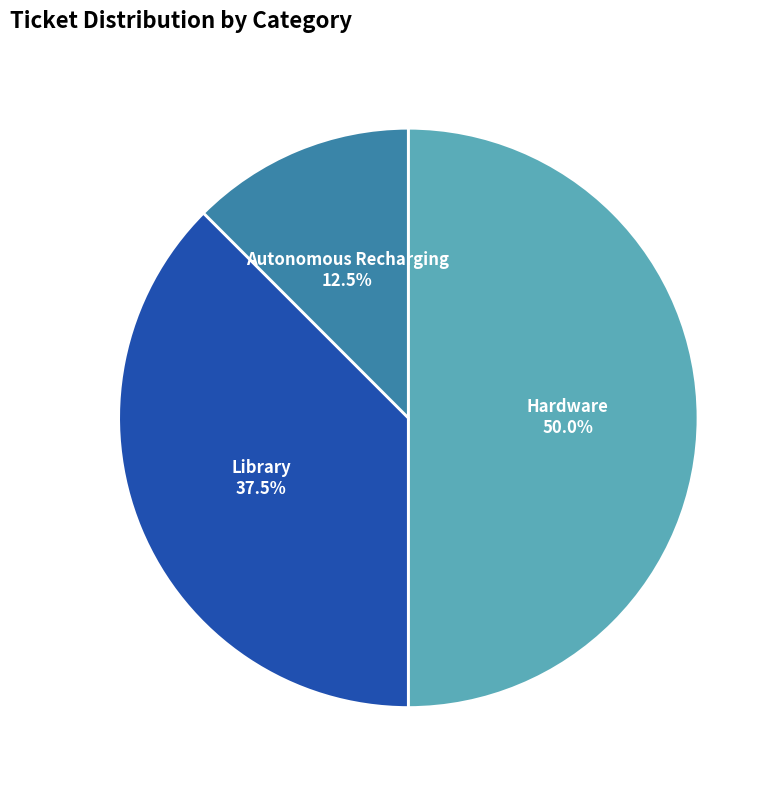

What is the total percentage of Autonomous Recharging and Hardware?

62.5%